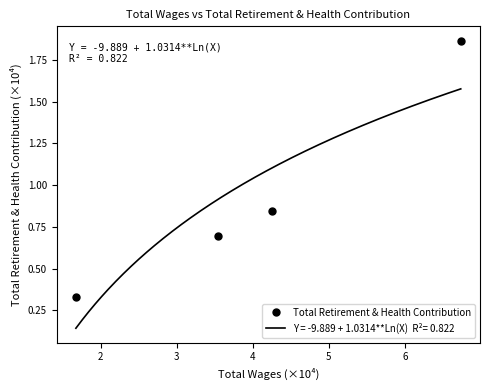

True or false: Total Retirement & Health Contribution has more than 1 points higher than both neighbors.

False